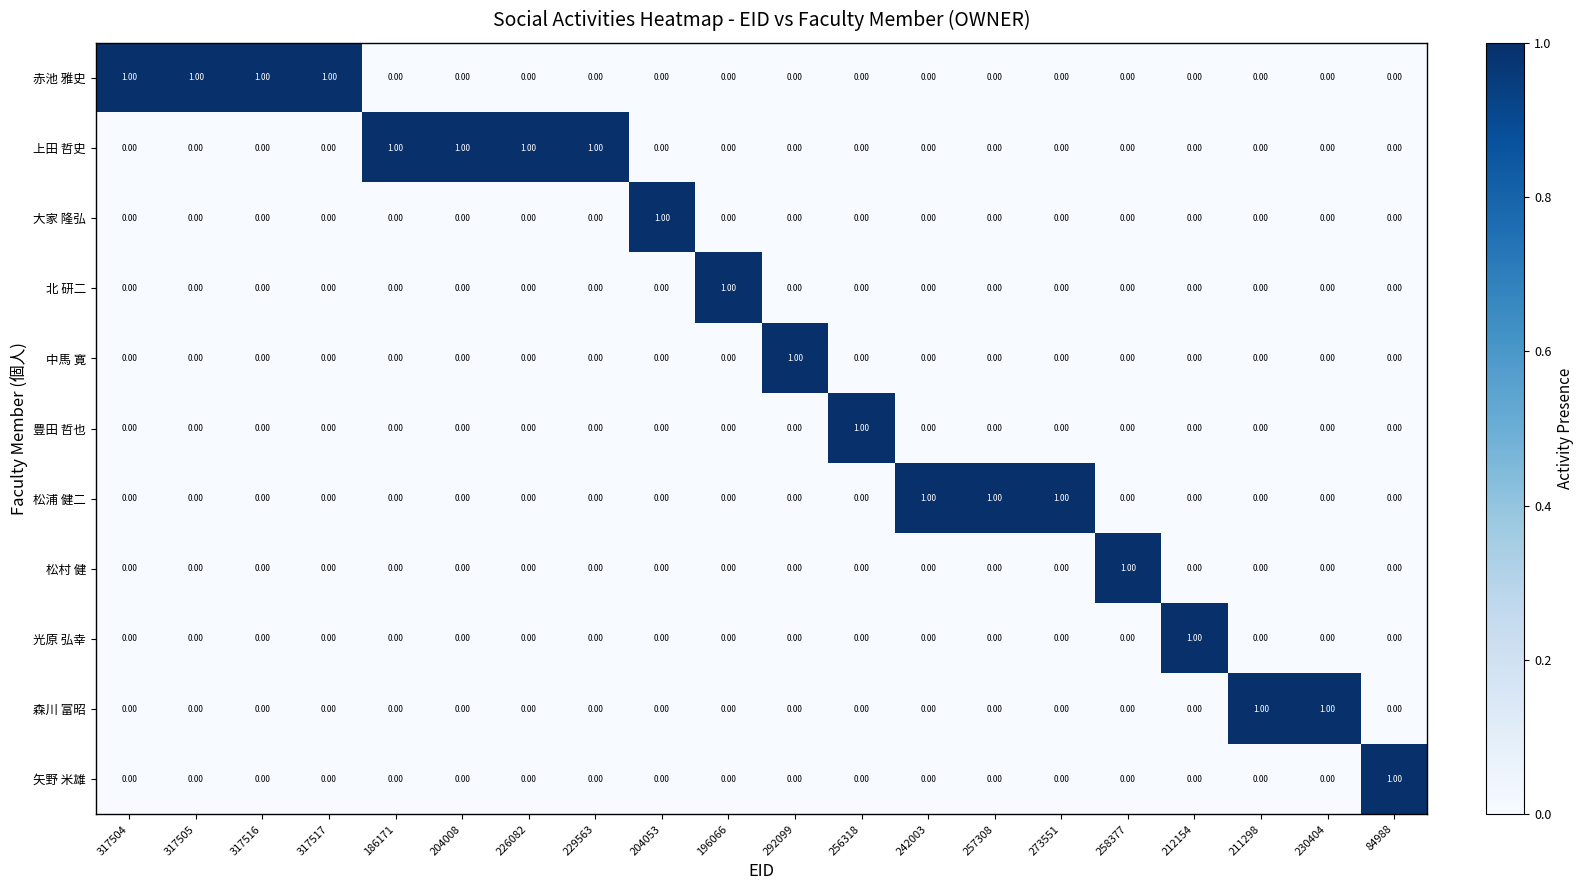

Count the number of categories in the chart.

20